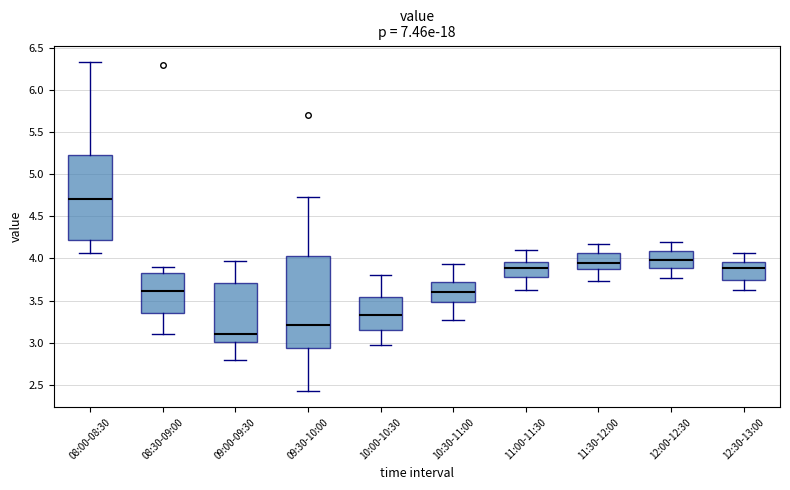

Reading left to right, read every box against the y-axis: the position of its median line, the range the box covers, and the ends of its whiskers. The values are not printed on the chart, so give them approximately, as read against the axis.

08:00-08:30: median 4.70, box 4.20 to 5.25, whiskers 4.05 to 6.35
08:30-09:00: median 3.60, box 3.35 to 3.80, whiskers 3.10 to 3.90
09:00-09:30: median 3.10, box 3.00 to 3.70, whiskers 2.80 to 3.95
09:30-10:00: median 3.20, box 2.95 to 4.05, whiskers 2.45 to 4.75
10:00-10:30: median 3.35, box 3.15 to 3.55, whiskers 2.95 to 3.80
10:30-11:00: median 3.60, box 3.50 to 3.70, whiskers 3.25 to 3.95
11:00-11:30: median 3.90, box 3.80 to 3.95, whiskers 3.65 to 4.10
11:30-12:00: median 3.95, box 3.90 to 4.05, whiskers 3.75 to 4.15
12:00-12:30: median 4.00, box 3.90 to 4.10, whiskers 3.75 to 4.20
12:30-13:00: median 3.90, box 3.75 to 3.95, whiskers 3.65 to 4.05